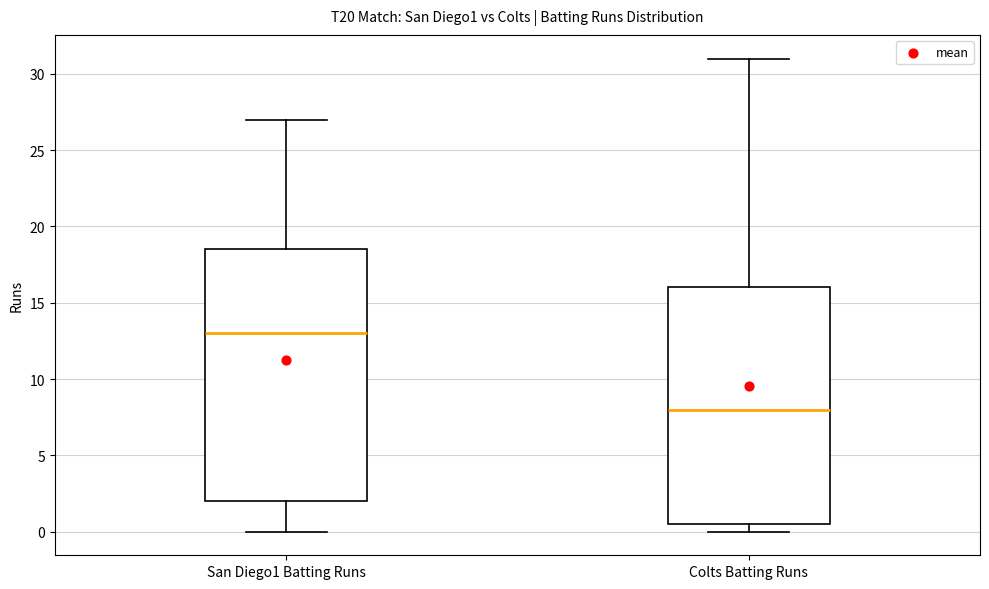

Which box has the lowest median line?

Colts Batting Runs